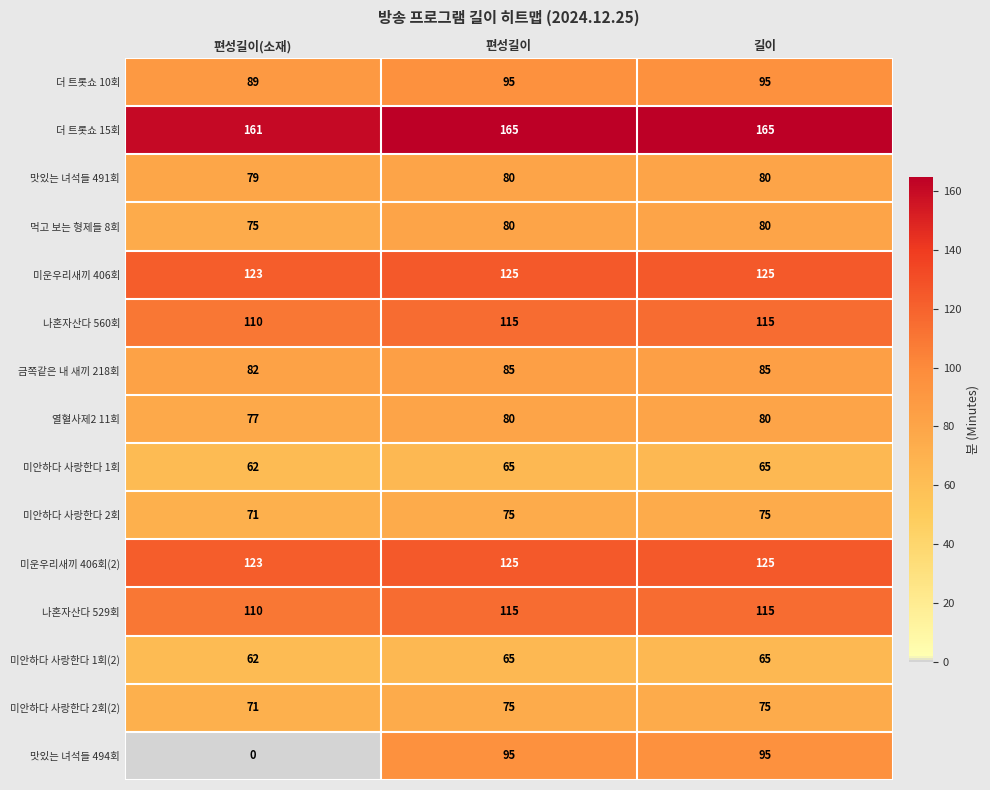

The value of 맛있는 녀석들 491회 at 길이 is 80. True or false?

True